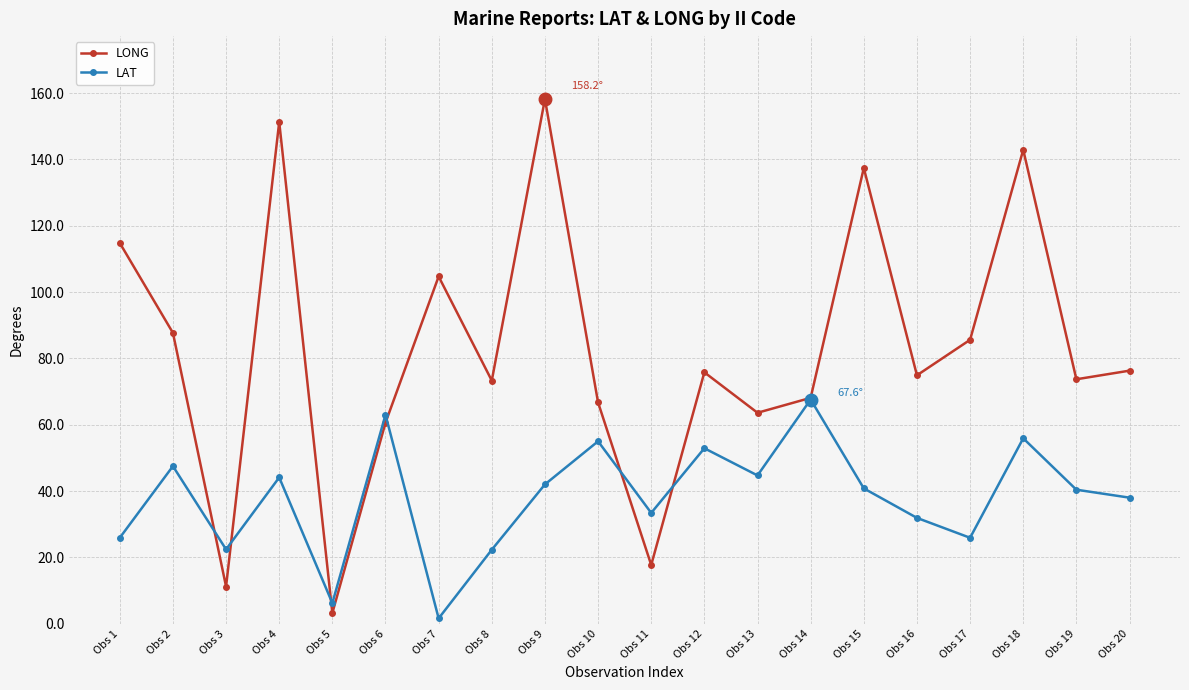

Is it true that LAT equals 25.9 at Obs 17?

True